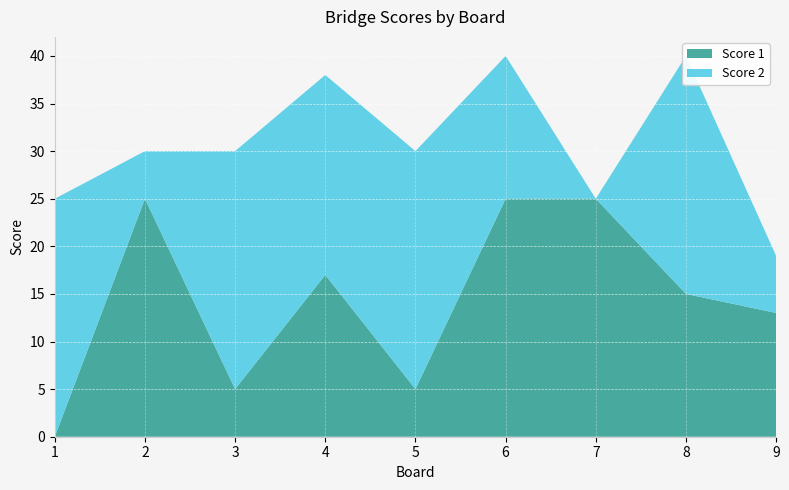

Reading left to right, list all the values displayed in this chart.

Score 1: 0	25	5	17	5	25	25	15	13
Score 2: 25	5	25	21	25	15	0	25	6